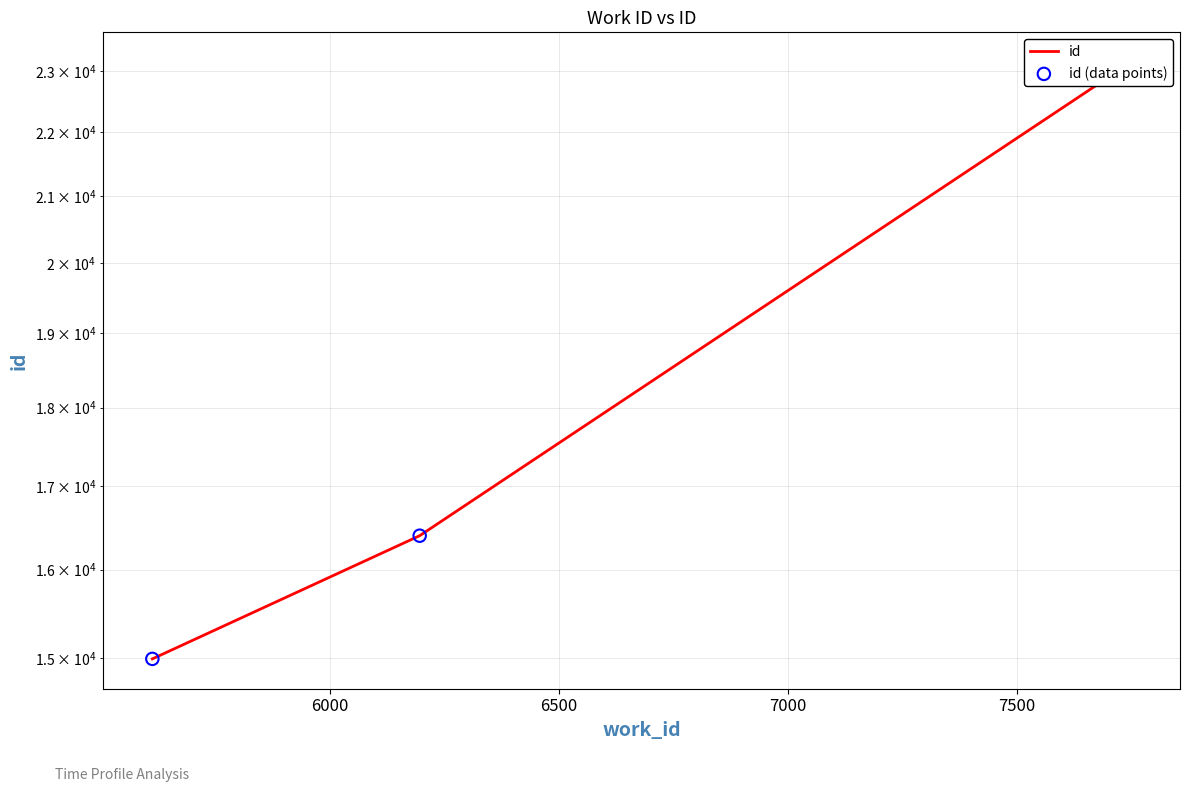

Which series has the largest total across all categories?

id